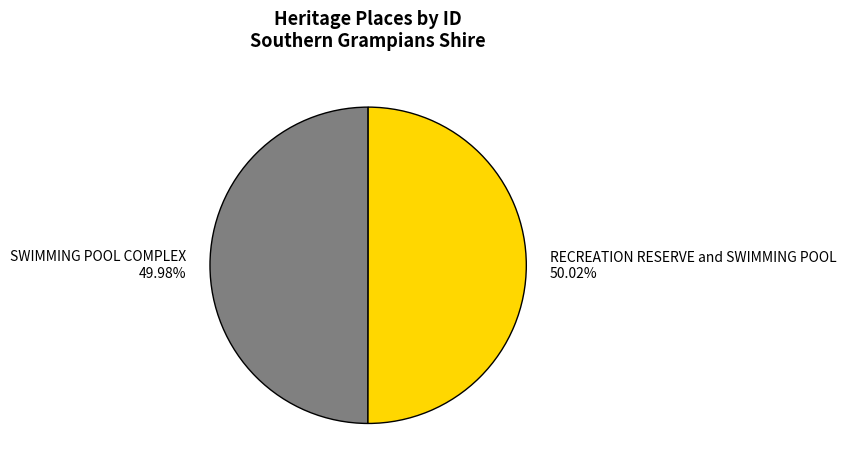

How many segments does this pie chart have?

2